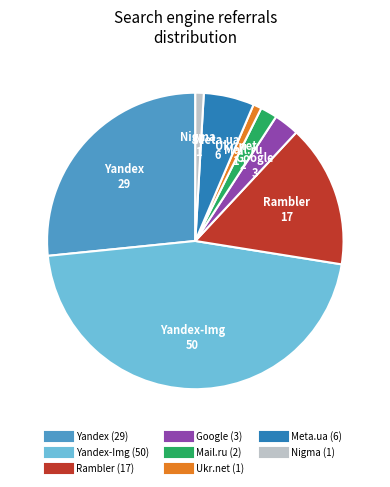

Is there a majority slice in this chart?

No